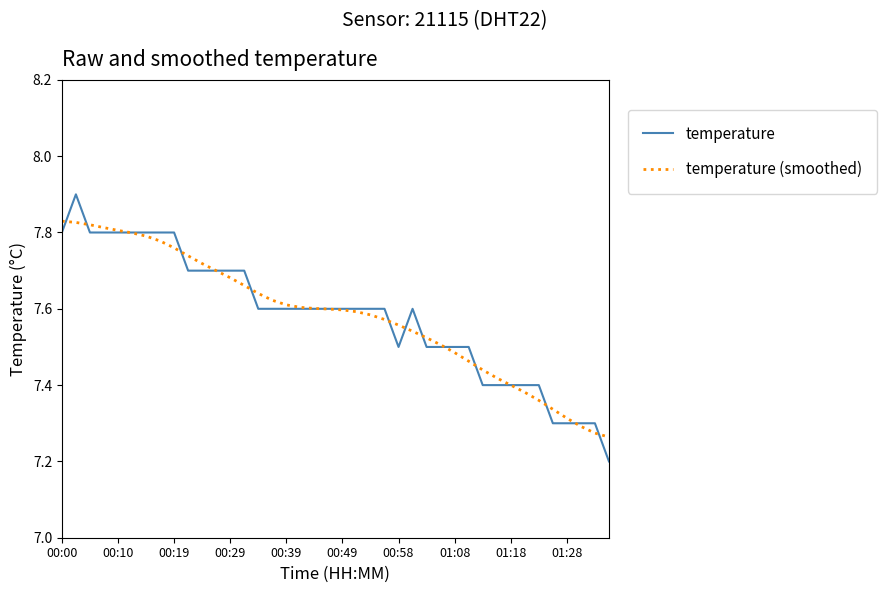

Does the chart have visible grid lines?

No